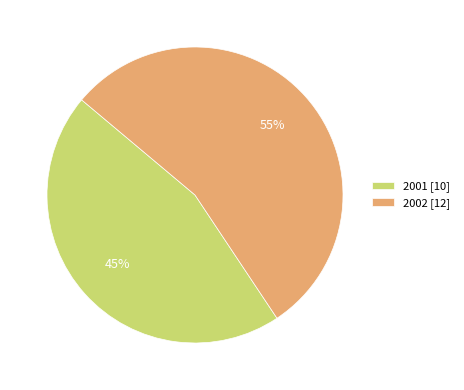

Does 2001 account for over 50% of the chart?

No